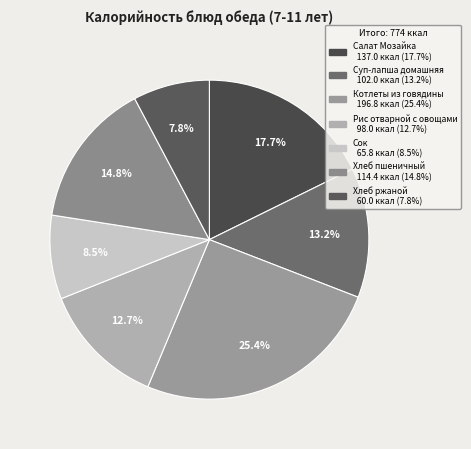

Combined, what portion of the pie is Рис отварной с овощами and Сок?

21.2%